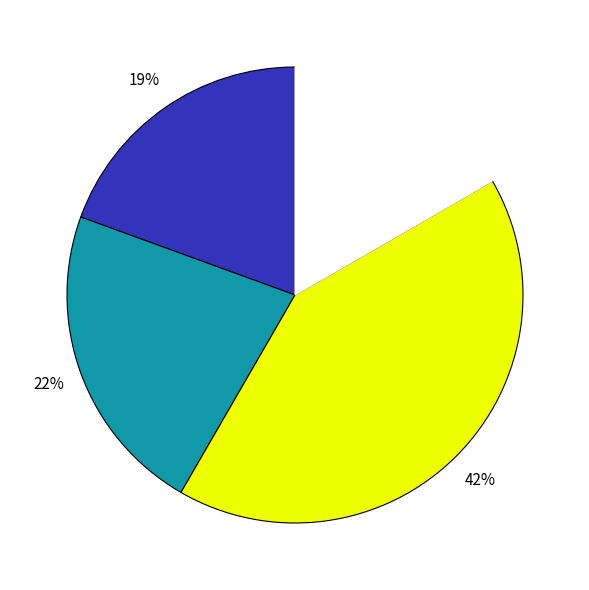

To the nearest percent, what is the average slice percentage?

25%